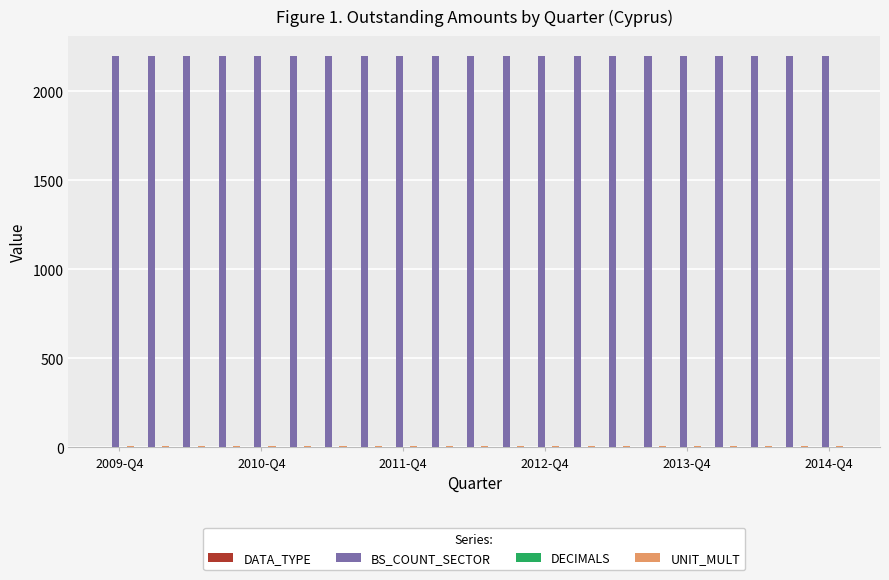

Which series has the largest total across all categories?

BS_COUNT_SECTOR